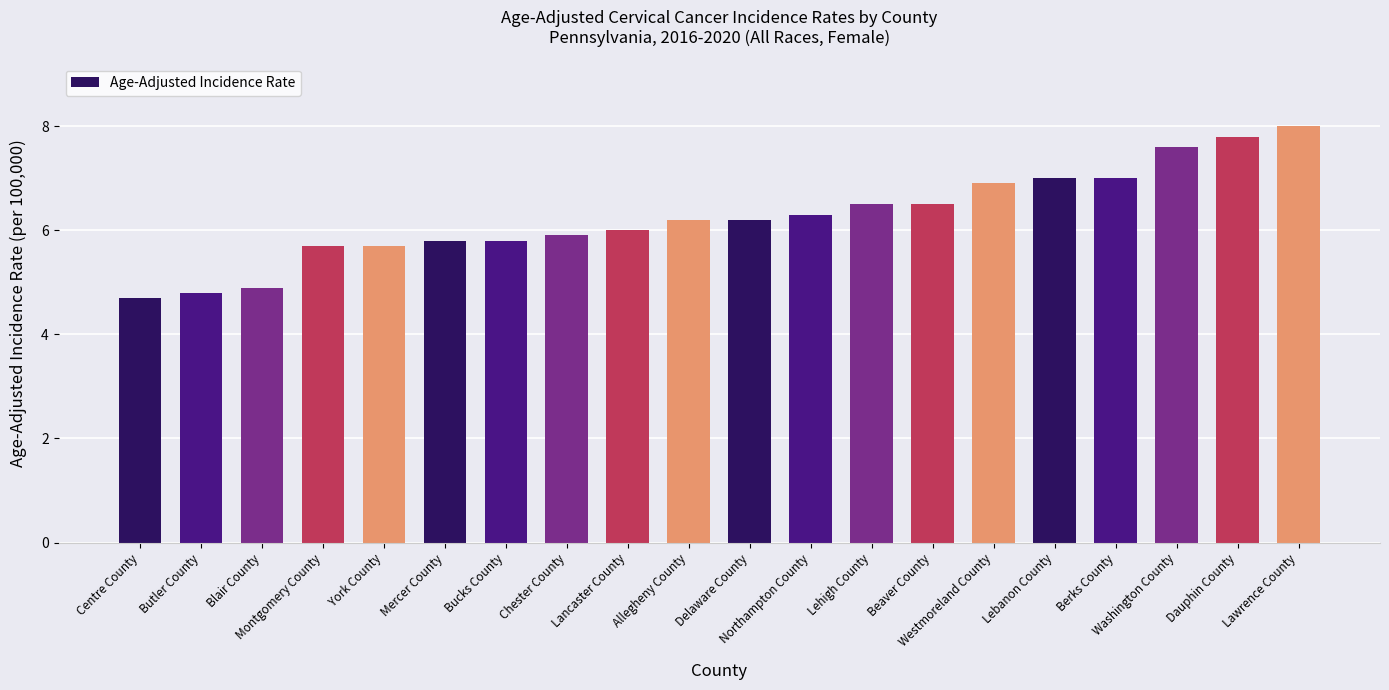

What is the value of the 14th bar from the left?

6.5